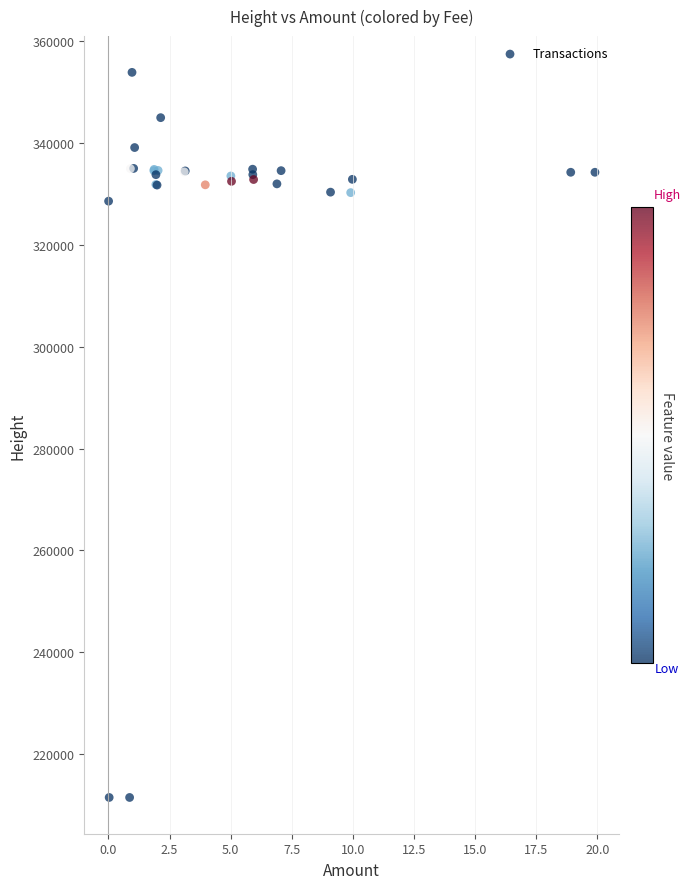

What Y value in the scatter plot is closest to 282671?

328600